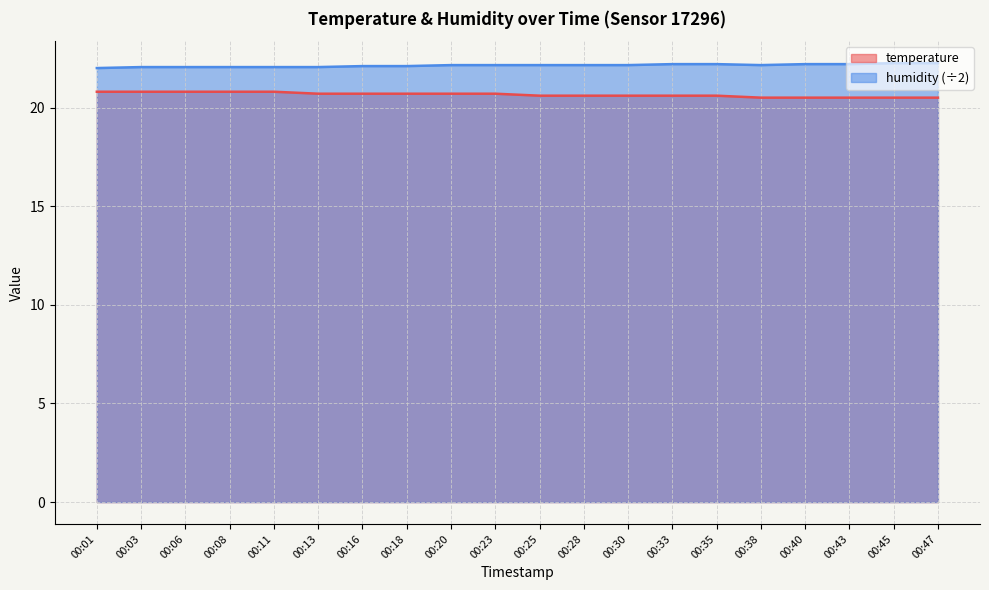

How many lines are shown in the chart?

2